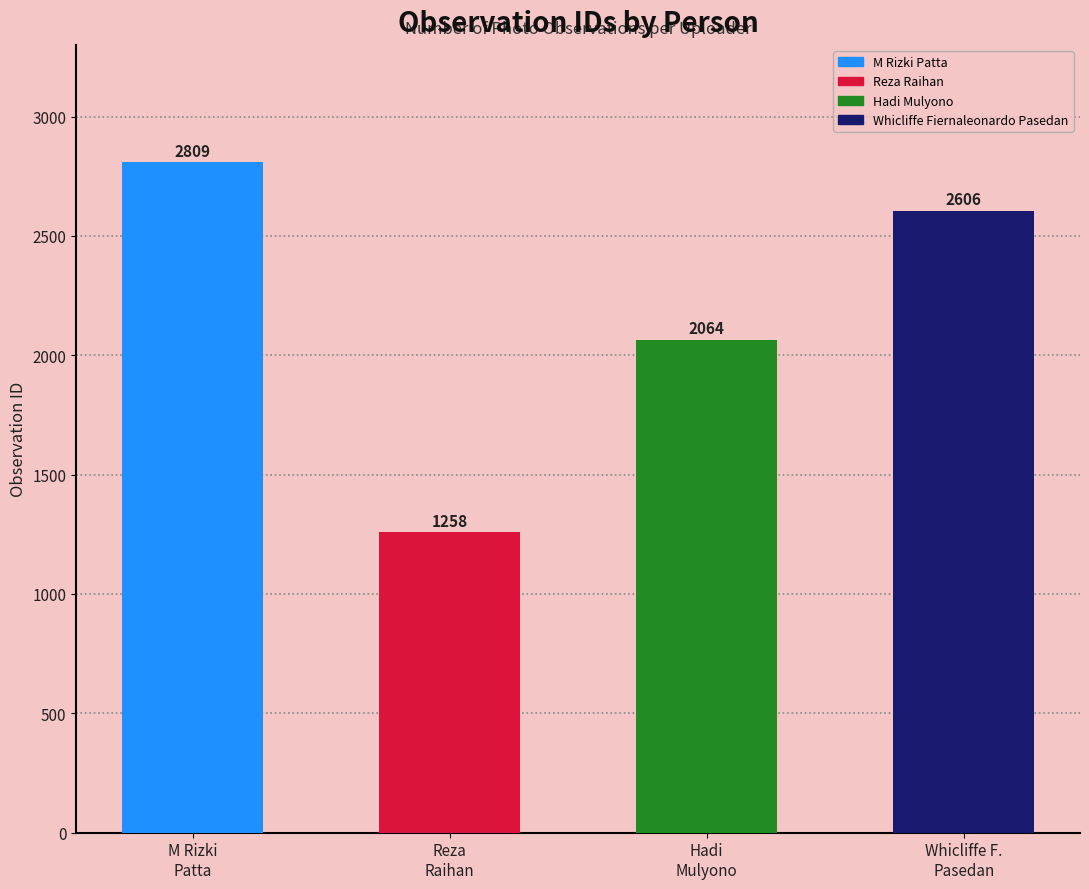

What is the label of the 1st bar from the left?

M Rizki
Patta